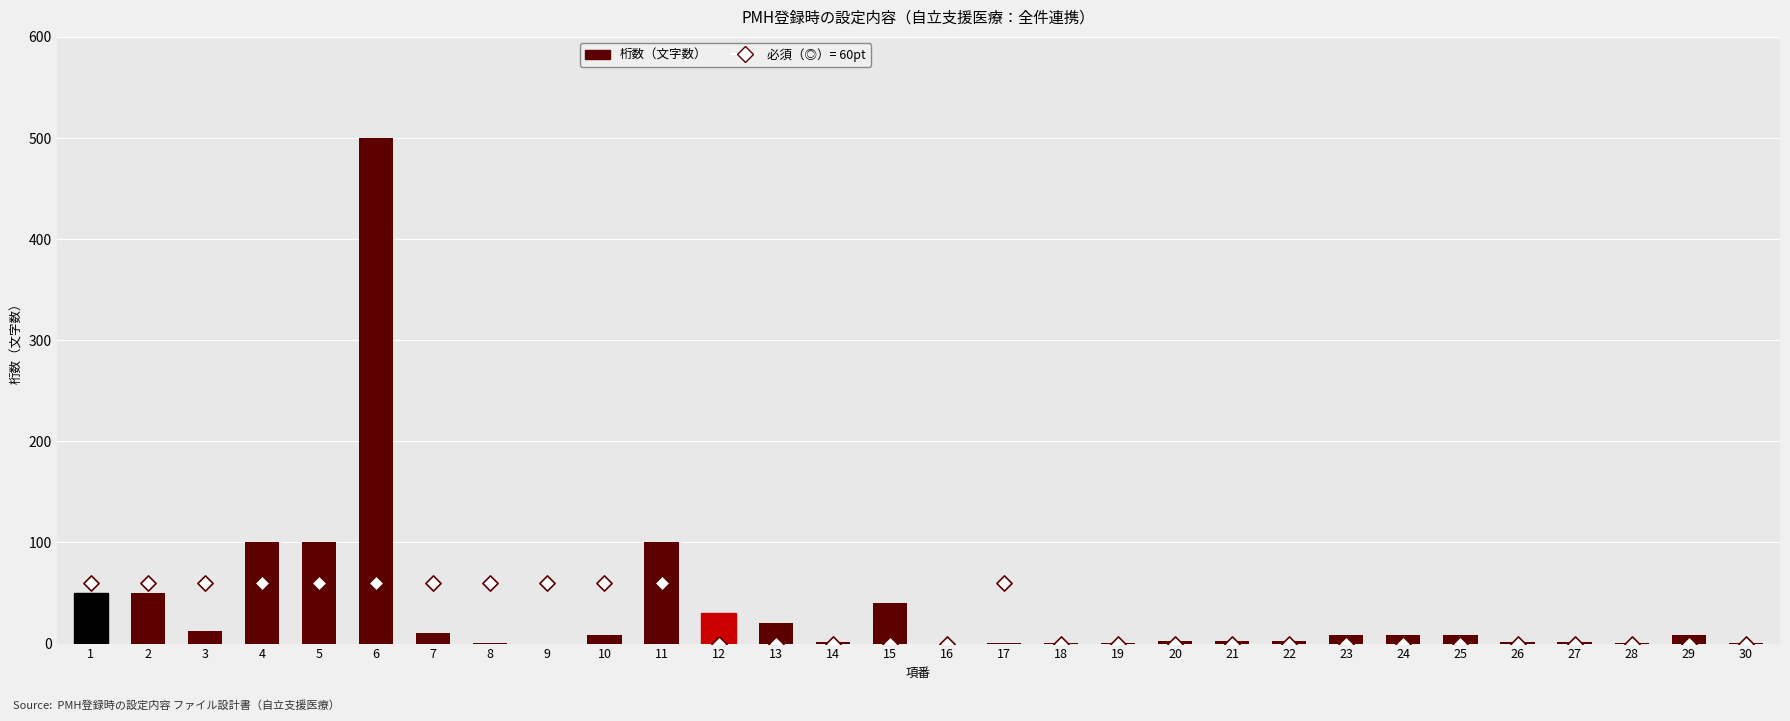

What is the total value across all series at 30?

1